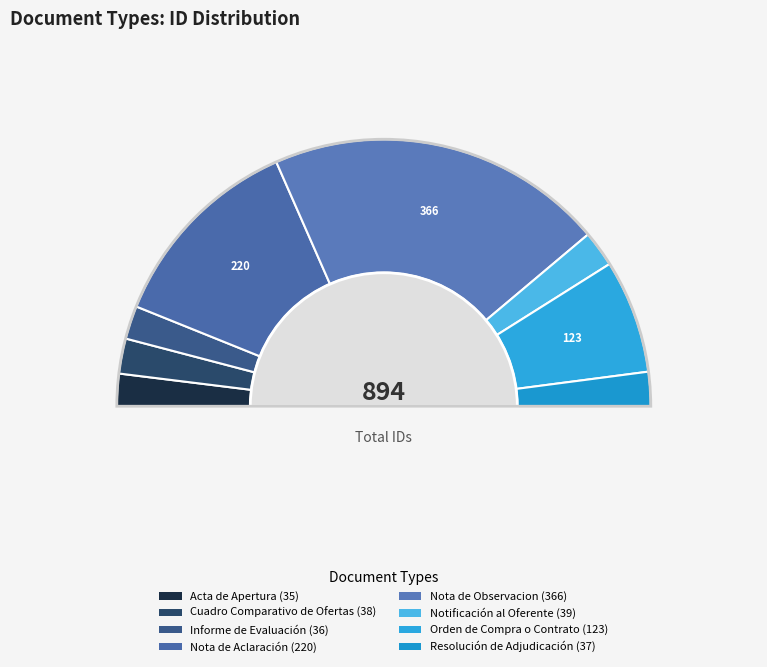

How many slices are in this pie chart?

8